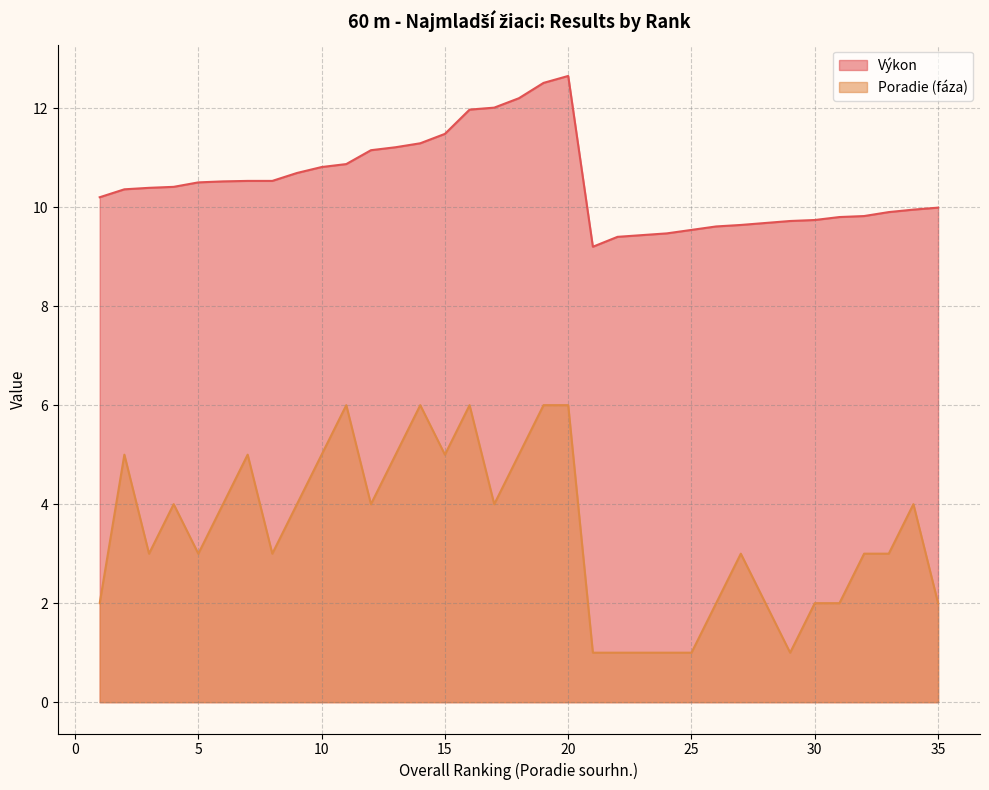

How many interior local peaks does the Výkon series have?

1